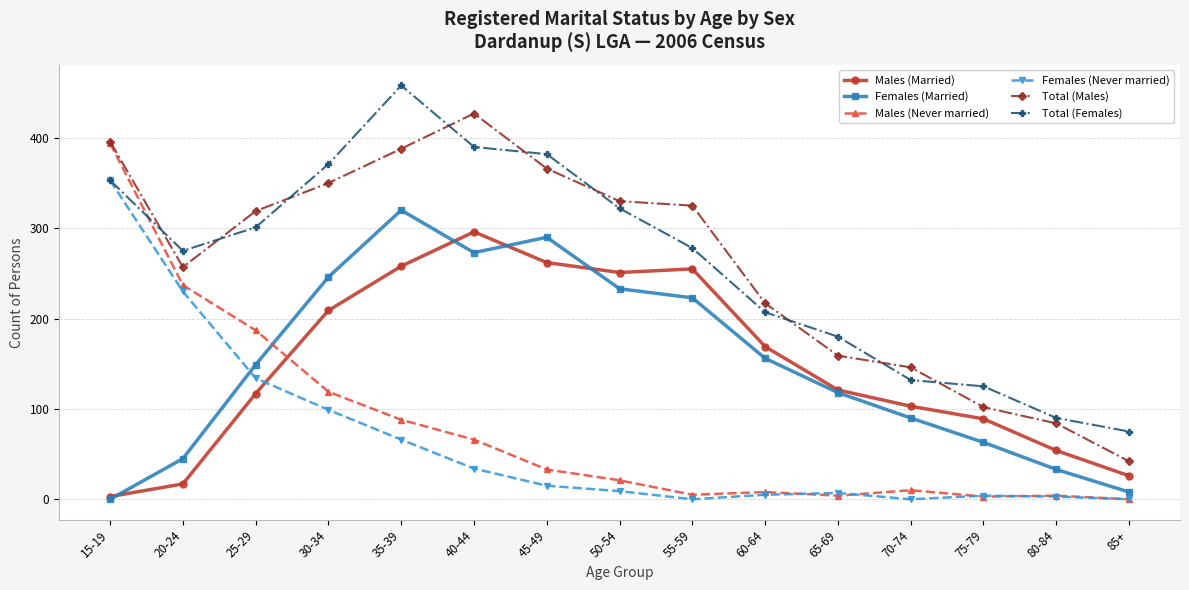

Is this an area chart (filled region under the line)?

No